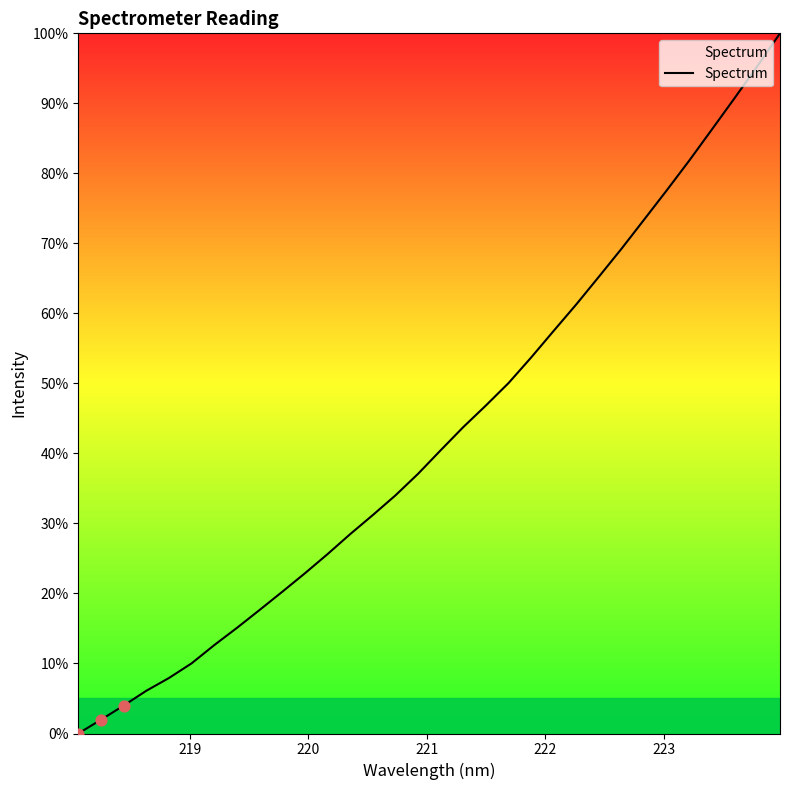

What is the difference between the maximum and minimum values?

100.0